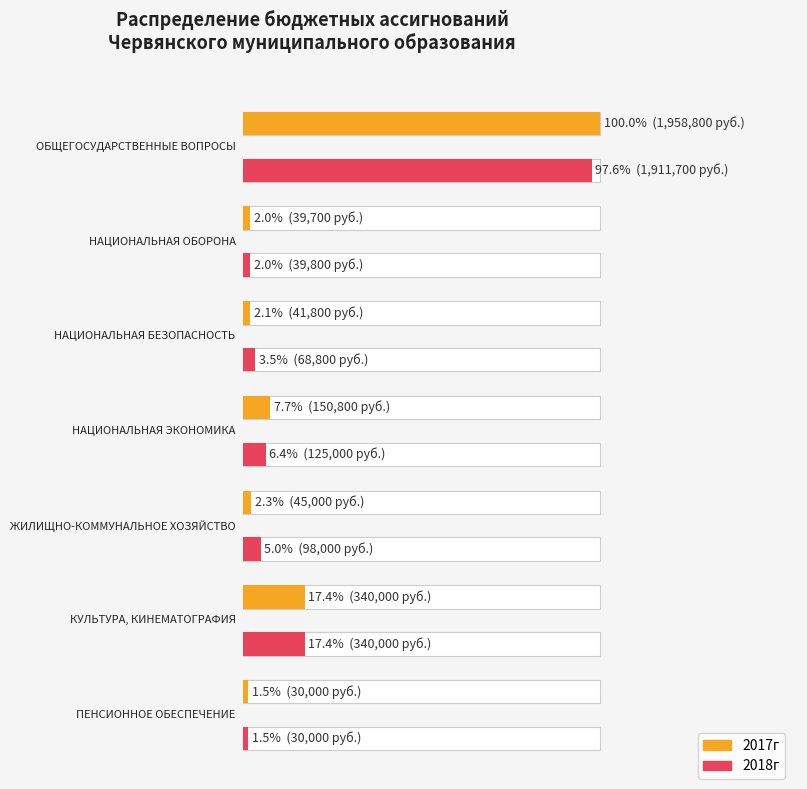

What is the label of the 4th bar from the right?

НАЦИОНАЛЬНАЯ
ЭКОНОМИКА